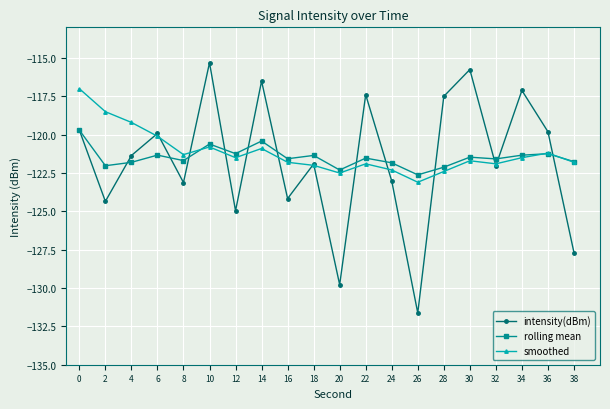

Read the smoothed value at 30.

-121.7